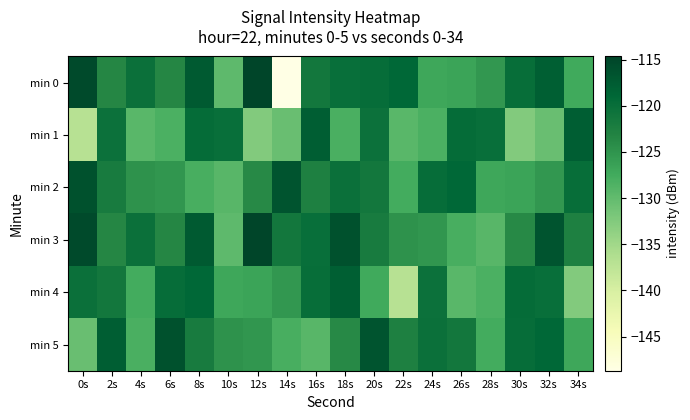

Reading right to left, what are all the values shown in this chart?

min 0: 34s=-127.3	32s=-118.0	30s=-120.0	28s=-125.4	26s=-126.7	24s=-127.1	22s=-119.0	20s=-119.8	18s=-120.0	16s=-121.4	14s=-148.7	12s=-114.7	10s=-129.8	8s=-117.4	6s=-123.5	4s=-120.3	2s=-123.5	0s=-115.3
min 1: 34s=-117.7	32s=-130.5	30s=-132.6	28s=-120.1	26s=-119.6	24s=-128.2	22s=-129.3	20s=-120.5	18s=-128.2	16s=-117.7	14s=-130.5	12s=-132.6	10s=-120.1	8s=-119.6	6s=-128.2	4s=-129.3	2s=-120.5	0s=-136.9
min 2: 34s=-120.0	32s=-125.4	30s=-126.7	28s=-127.1	26s=-119.0	24s=-119.8	22s=-127.6	20s=-121.4	18s=-120.4	16s=-122.8	14s=-116.6	12s=-123.8	10s=-129.3	8s=-128.1	6s=-125.2	4s=-124.8	2s=-121.9	0s=-116.2
min 3: 34s=-122.8	32s=-116.6	30s=-123.8	28s=-129.3	26s=-128.1	24s=-125.2	22s=-124.8	20s=-121.9	18s=-116.2	16s=-120.0	14s=-121.4	12s=-114.7	10s=-129.8	8s=-117.4	6s=-123.5	4s=-120.3	2s=-123.5	0s=-115.3
min 4: 34s=-132.6	32s=-120.1	30s=-119.6	28s=-128.2	26s=-129.3	24s=-120.5	22s=-136.9	20s=-127.3	18s=-118.0	16s=-120.0	14s=-125.4	12s=-126.7	10s=-127.1	8s=-119.0	6s=-119.8	4s=-127.6	2s=-121.4	0s=-120.4
min 5: 34s=-127.1	32s=-119.0	30s=-119.8	28s=-127.6	26s=-121.4	24s=-120.4	22s=-122.8	20s=-116.6	18s=-123.8	16s=-129.3	14s=-128.1	12s=-125.2	10s=-124.8	8s=-121.9	6s=-116.2	4s=-128.2	2s=-117.7	0s=-130.5